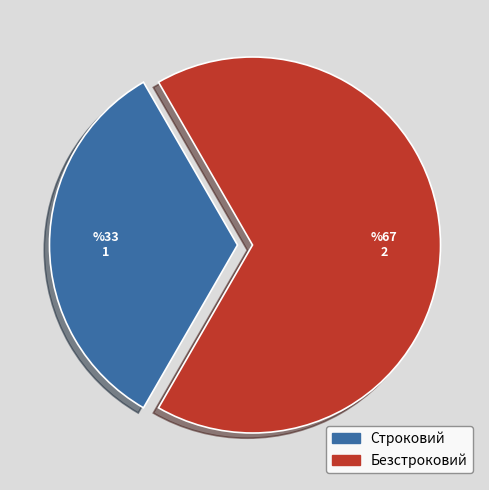

Count the number of slices in the pie.

2